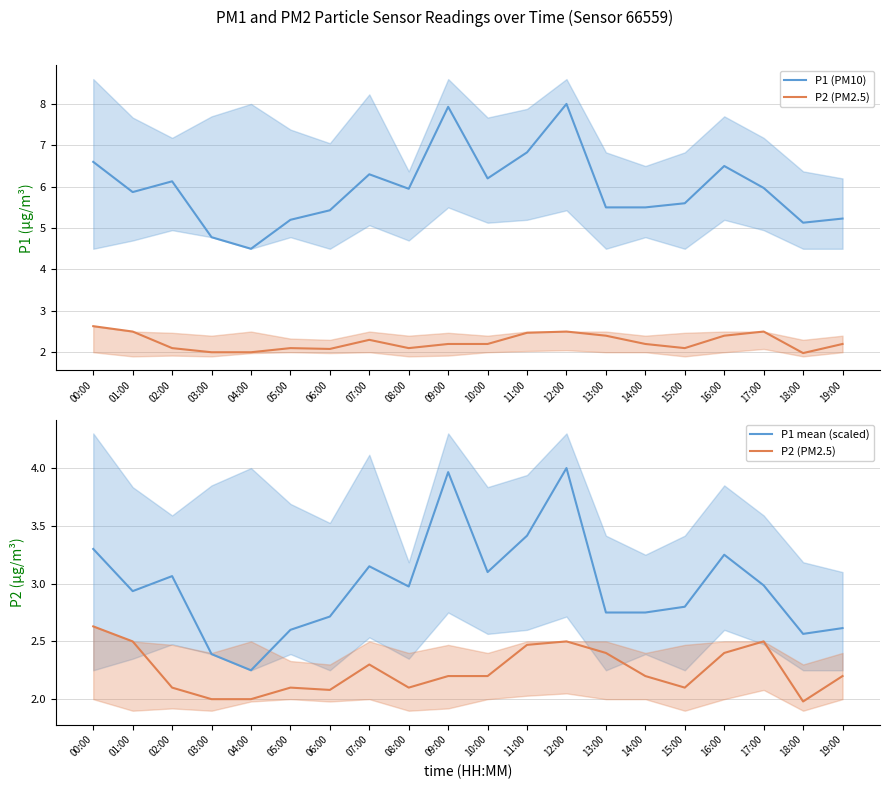

True or false: P2 (PM2.5) has a value of 2.1 at 06:00.

True